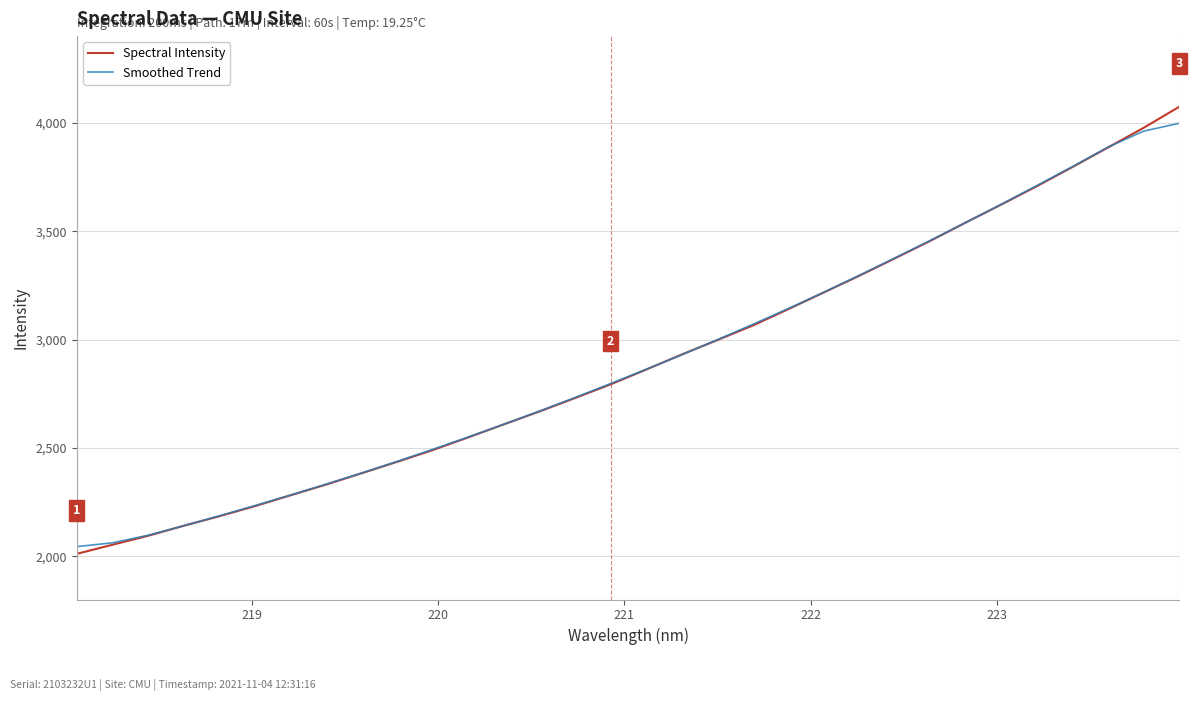

How many values in the Spectral Intensity series exceed 2861?

16